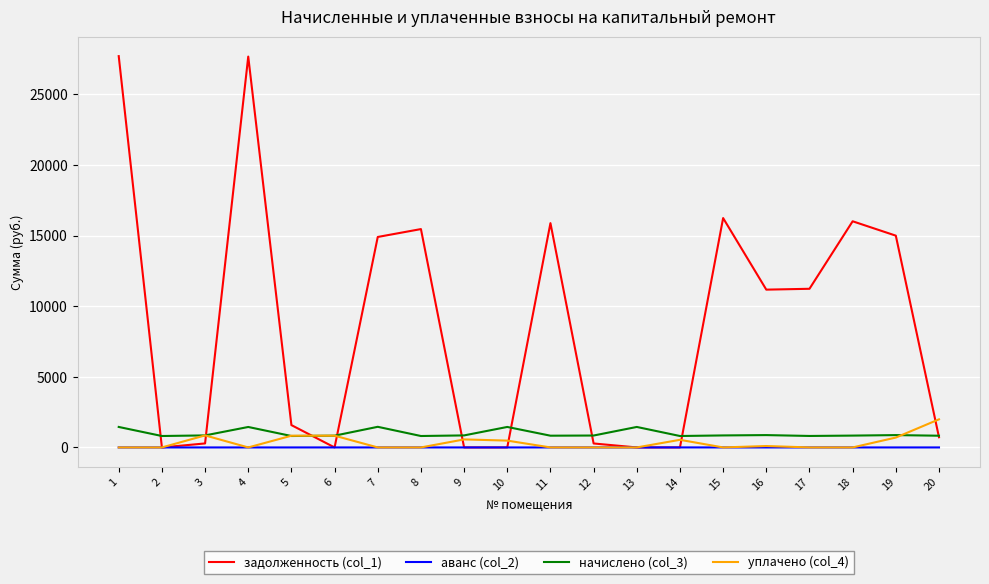

How many lines are shown in the chart?

4